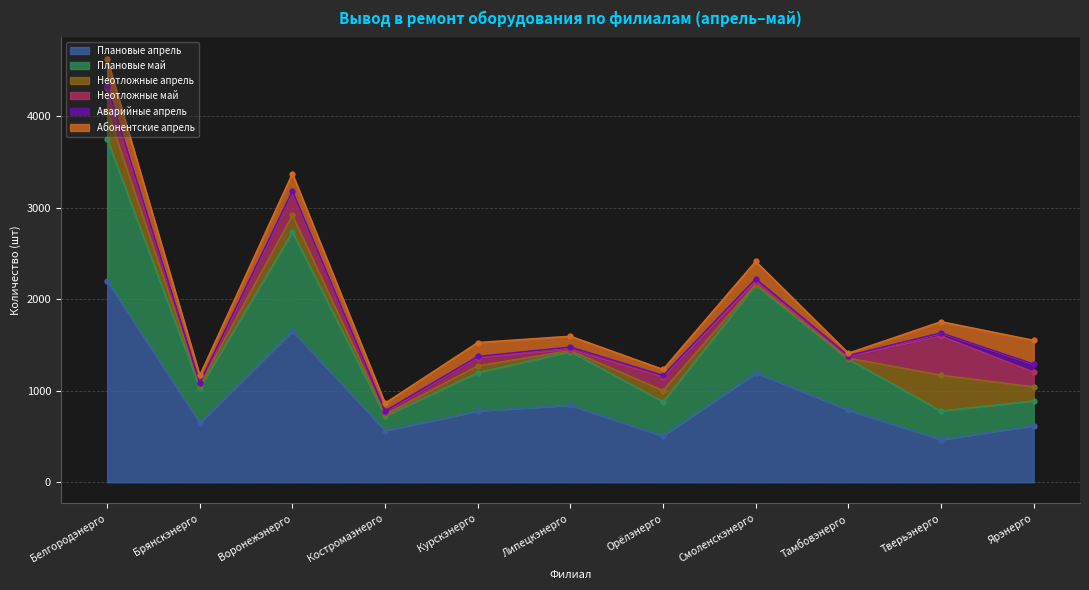

How many interior local valleys does the Аварийные апрель series have?

4